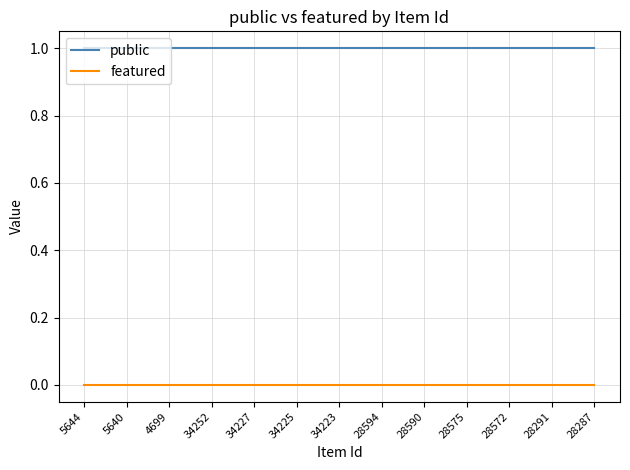

Which series has the largest total across all categories?

public